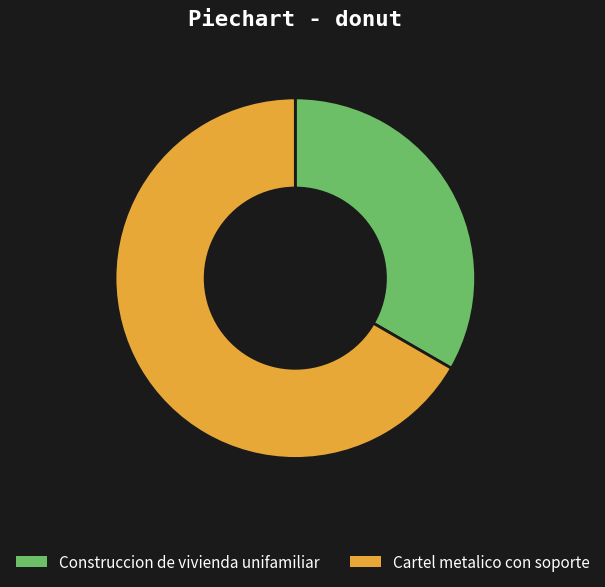

Which category has the smallest portion of the pie?

Construccion de vivienda unifamiliar